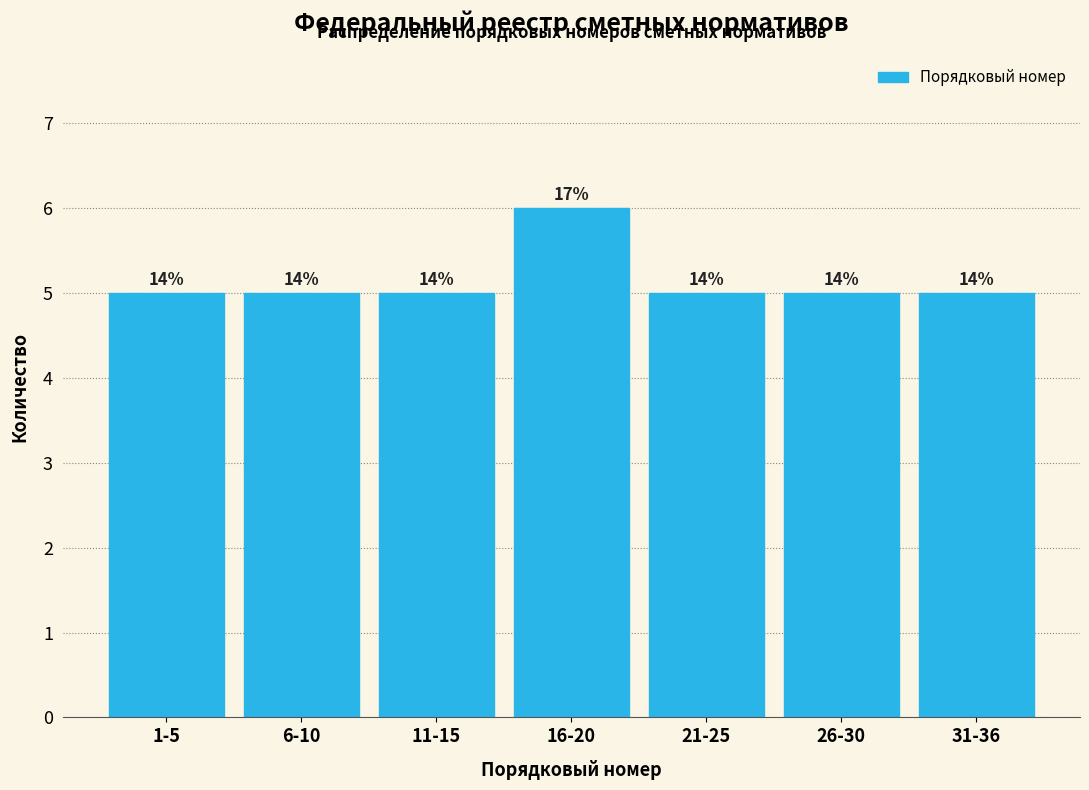

How many bars are there in total?

7